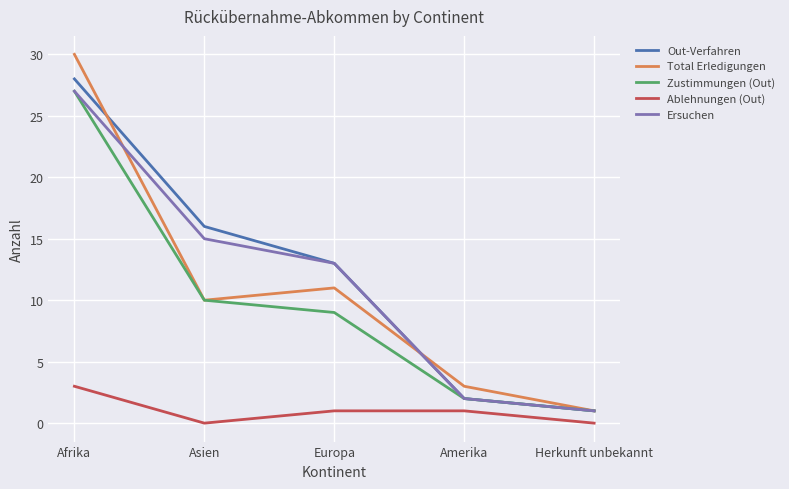

Rank the categories by Total Erledigungen value from lowest to highest.

Herkunft unbekannt, Amerika, Asien, Europa, Afrika